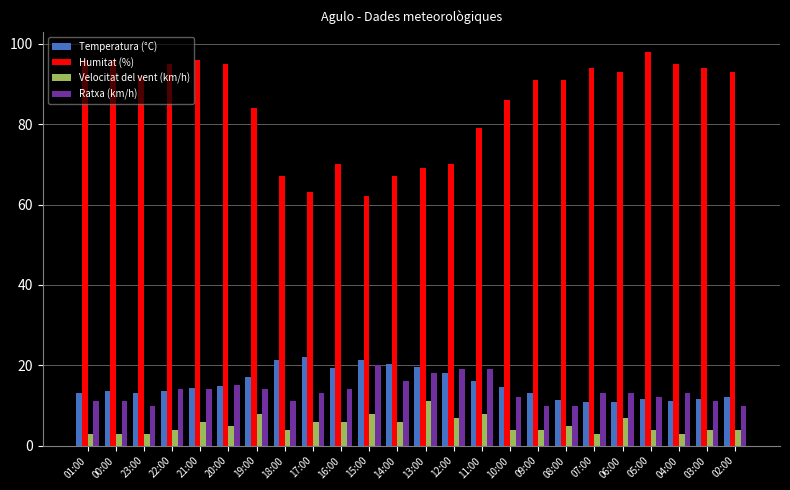

Is the value of Temperatura (°C) at 13:00 greater than the value of Humitat (%) at 03:00?

No